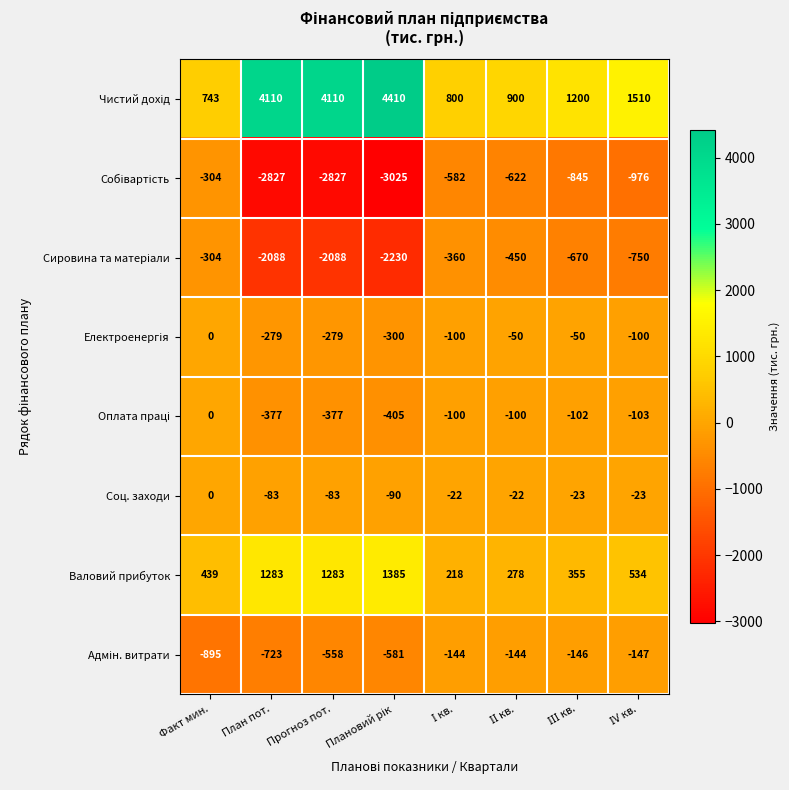

Count the number of categories in the chart.

8